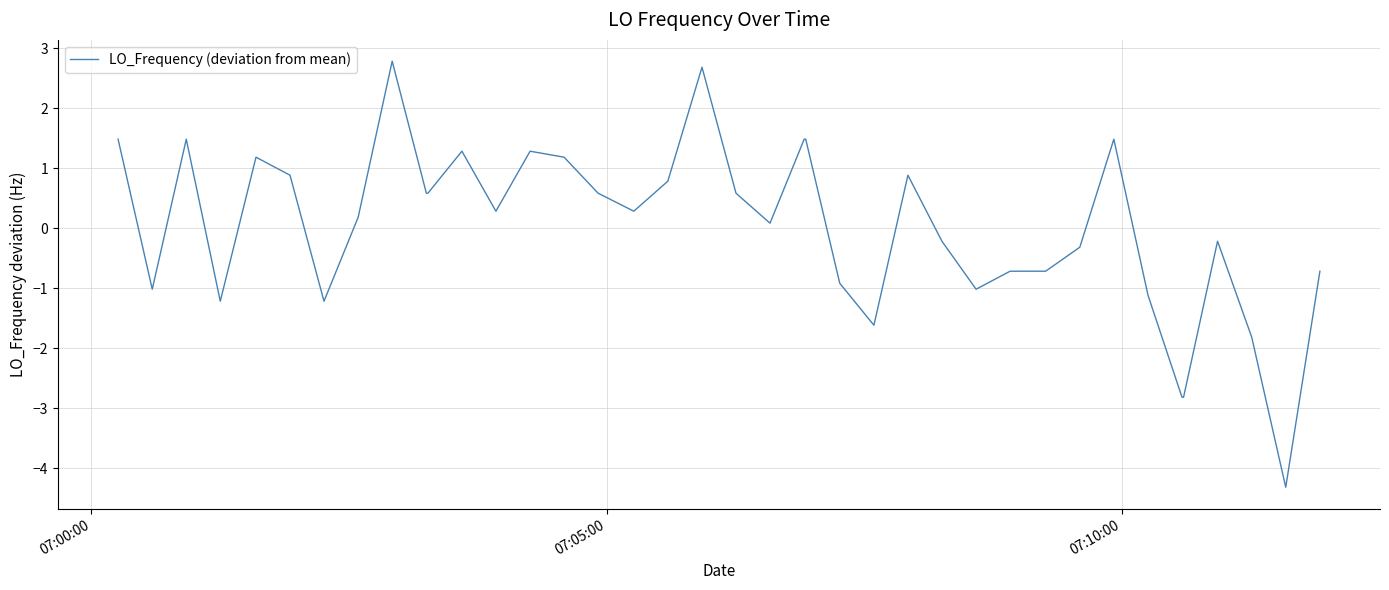

Is this an area chart (filled region under the line)?

No